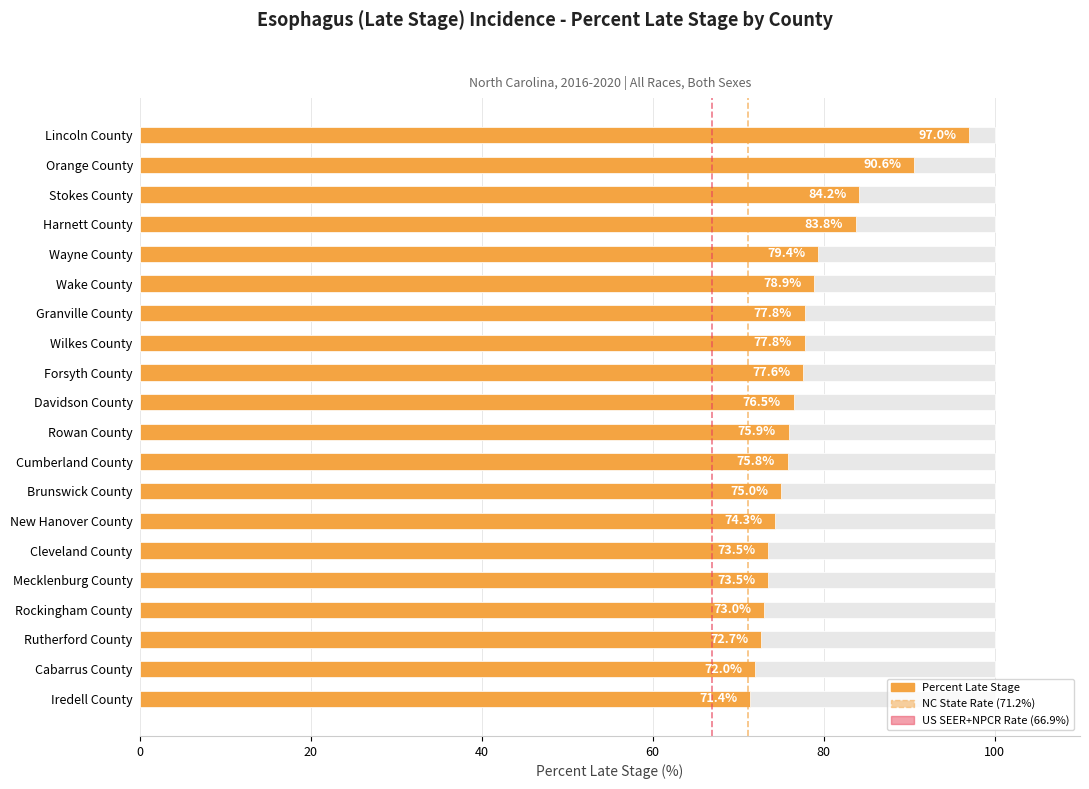

What value does the data have at Rutherford County?

72.7